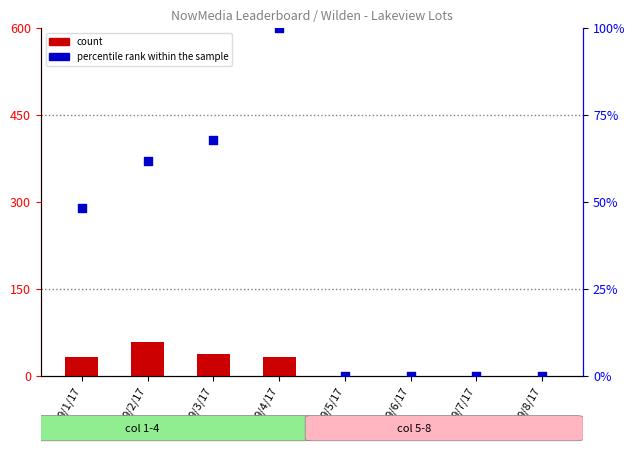

Is the value of count at 9/4/17 greater than the value of percentile rank within the sample at 9/1/17?

No